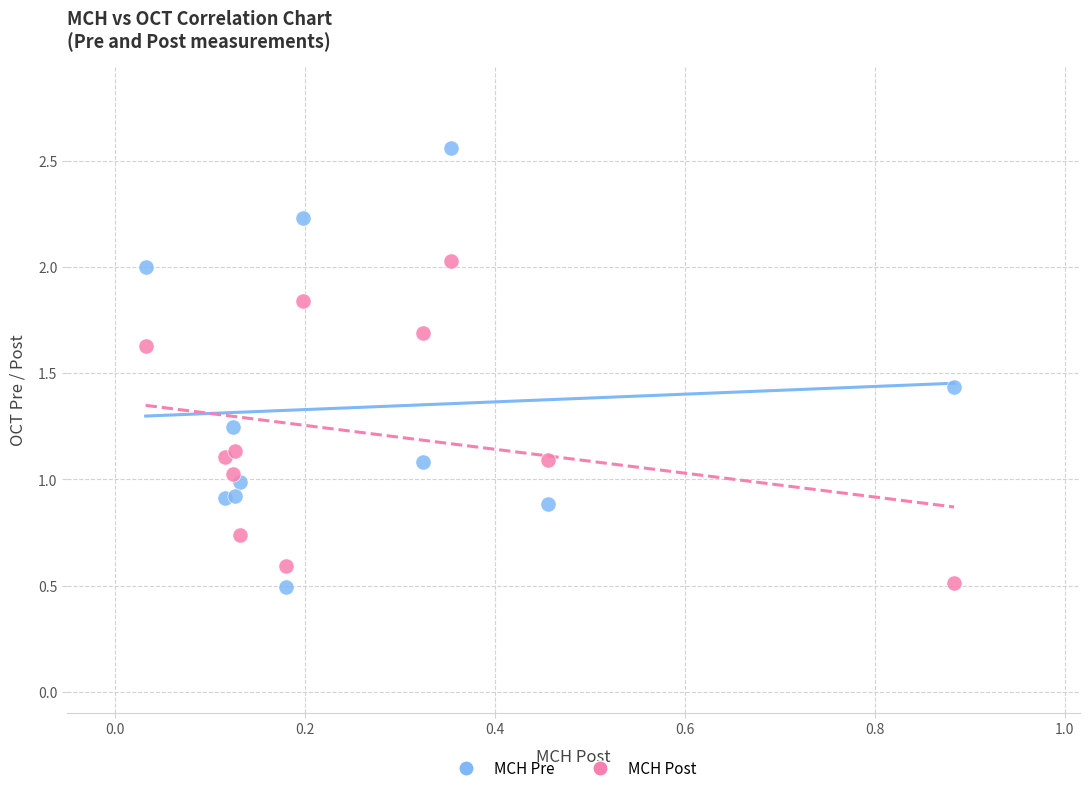

Which series reaches the maximum Y coordinate?

MCH Pre